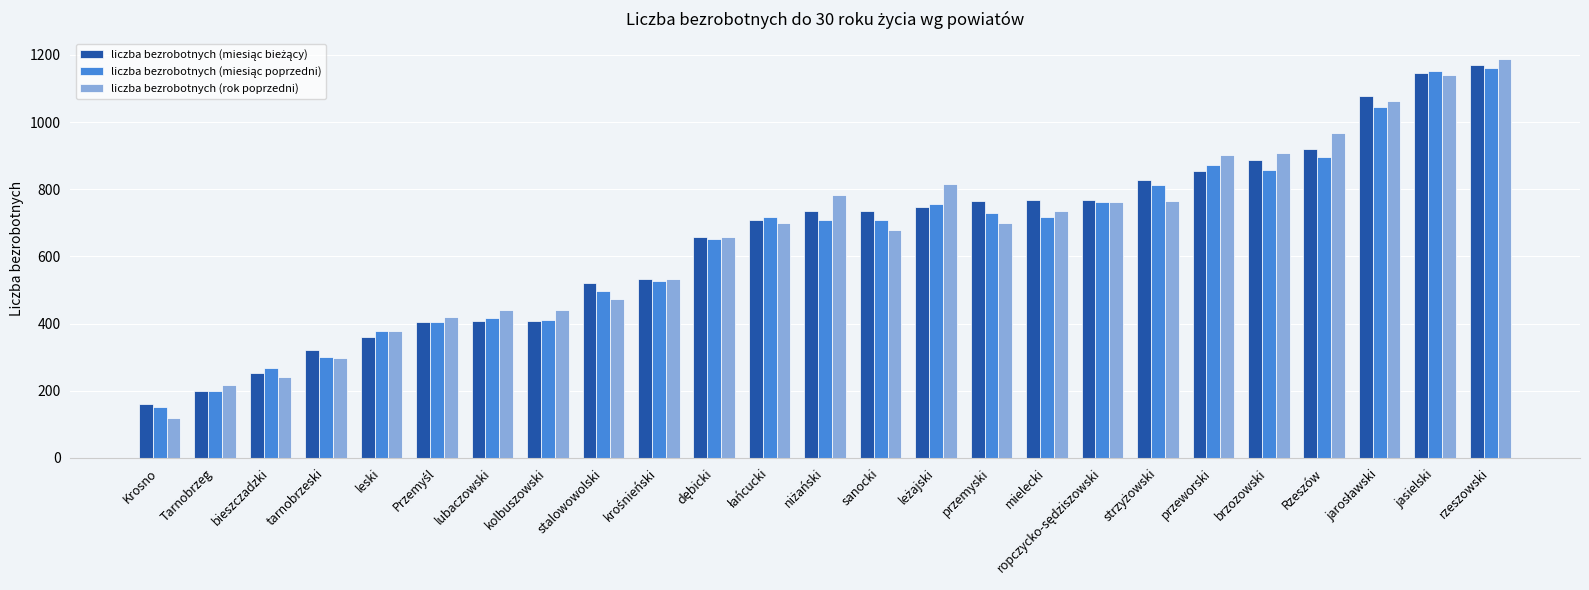

Is it true that liczba bezrobotnych (rok poprzedni) equals 387 at sanocki?

False